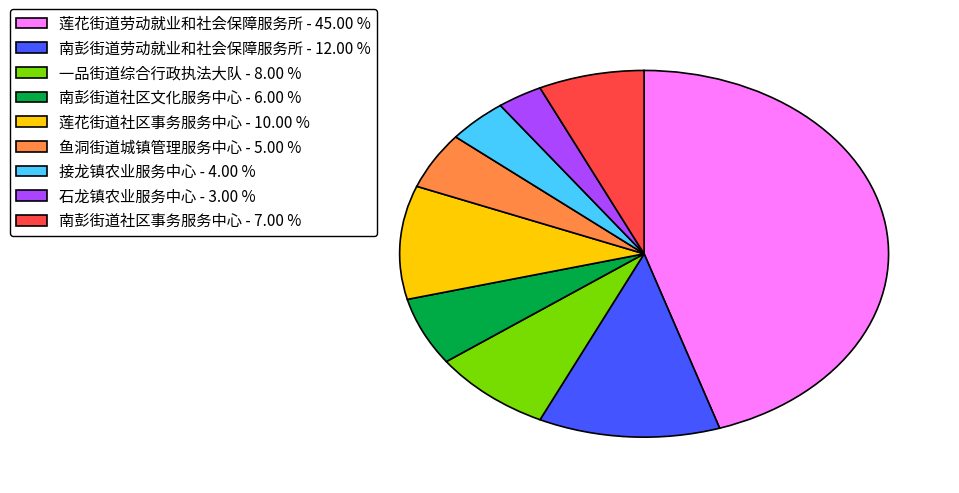

Does 莲花街道社区事务服务中心 account for over 50% of the chart?

No